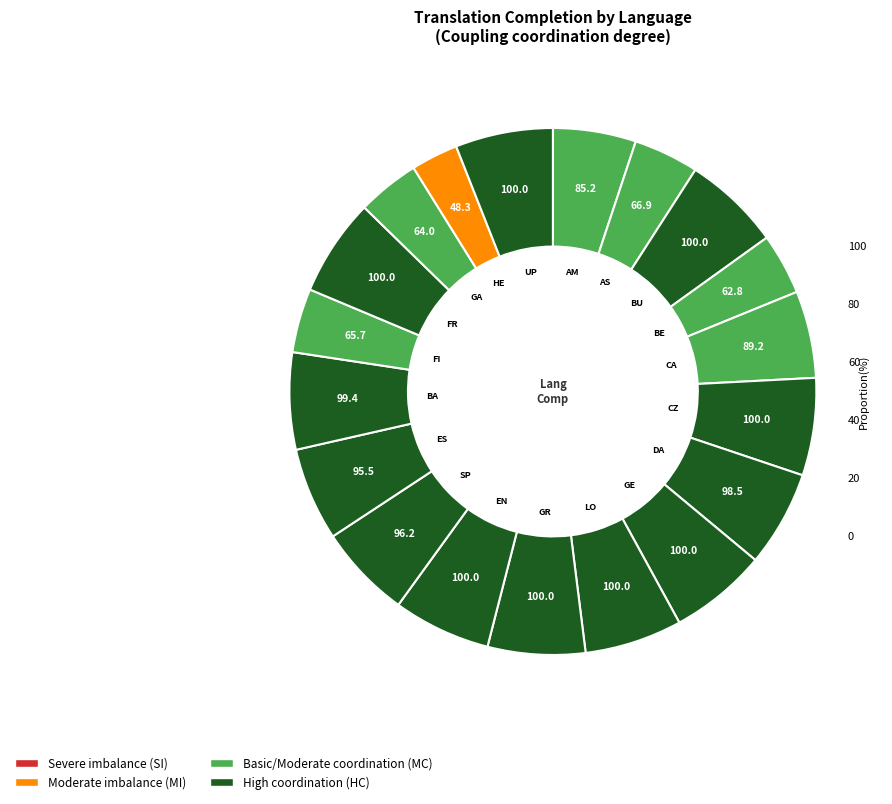

Which slice is the largest?

Bulgarian